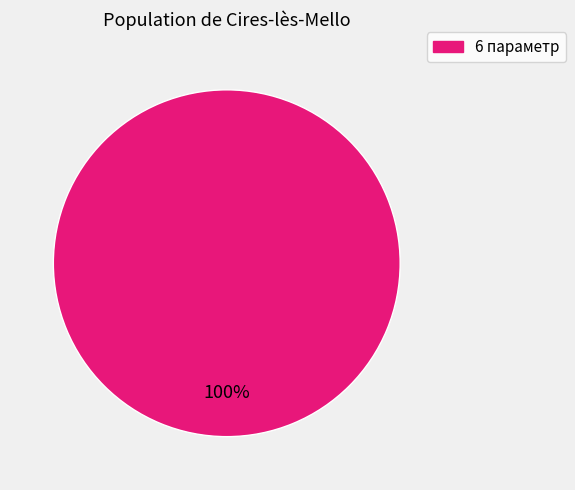

Is there a majority slice in this chart?

Yes